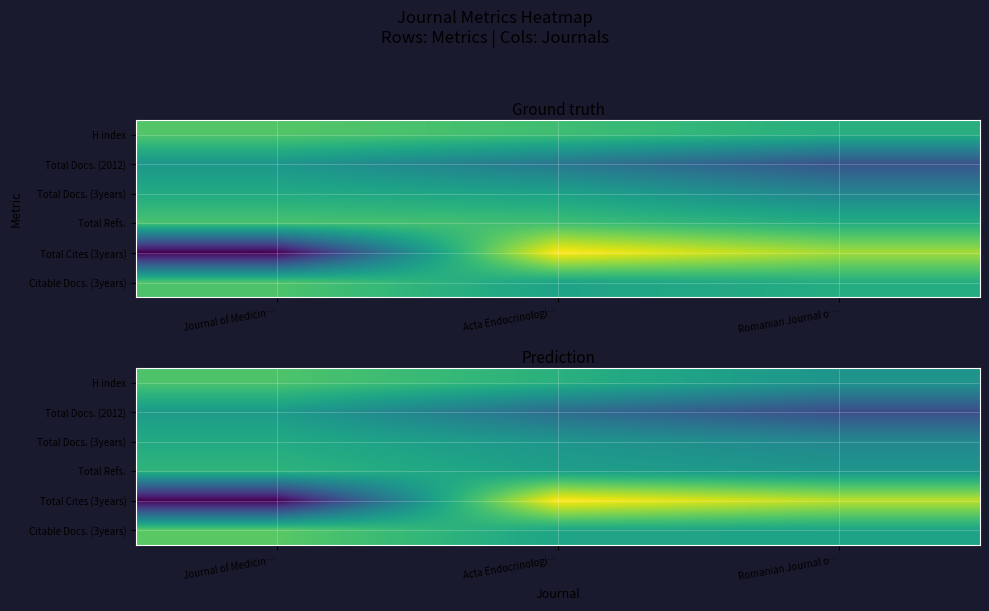

Count the number of categories in the chart.

3